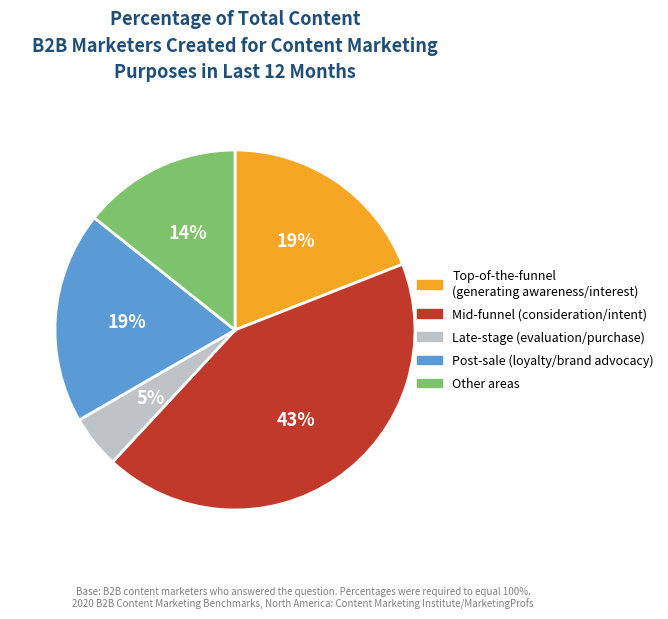

Is it true that Post-sale (loyalty/brand advocacy) is 32% of the pie?

False